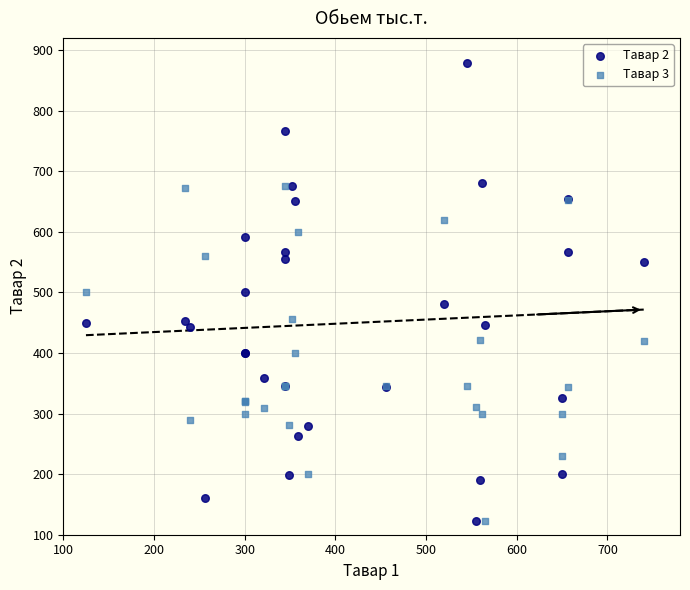

Which series contains the highest Y value?

Тавар 2